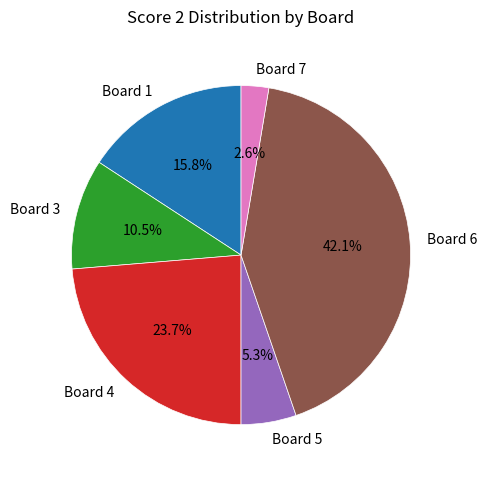

To the nearest percent, what is the difference between the Board 7 and Board 3 slice percentages?

8%